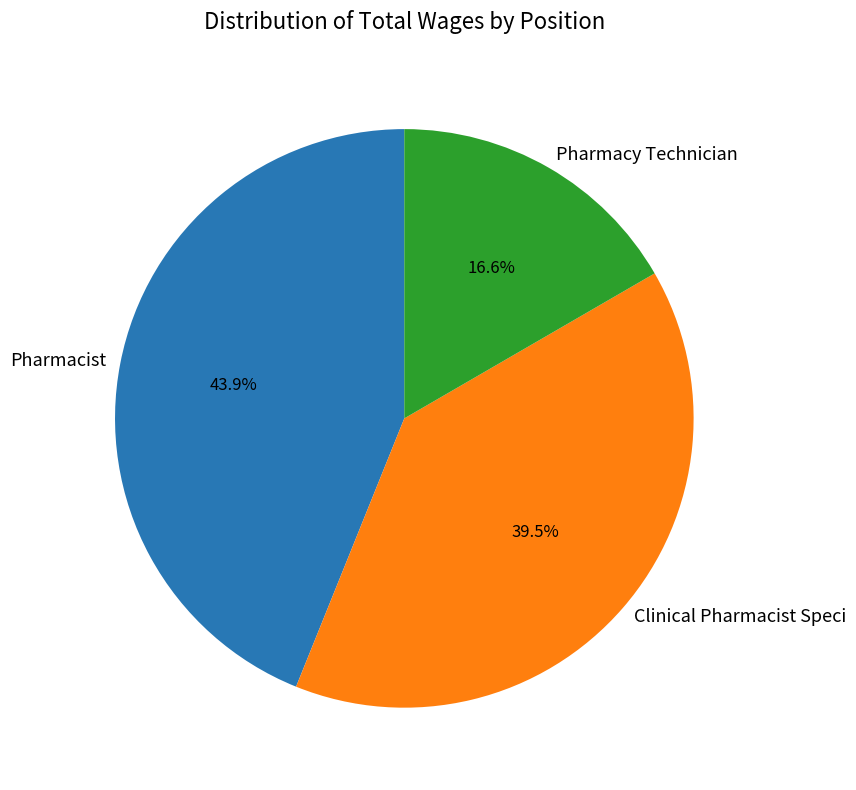

How much of the chart is everything except Pharmacist?

56.1%